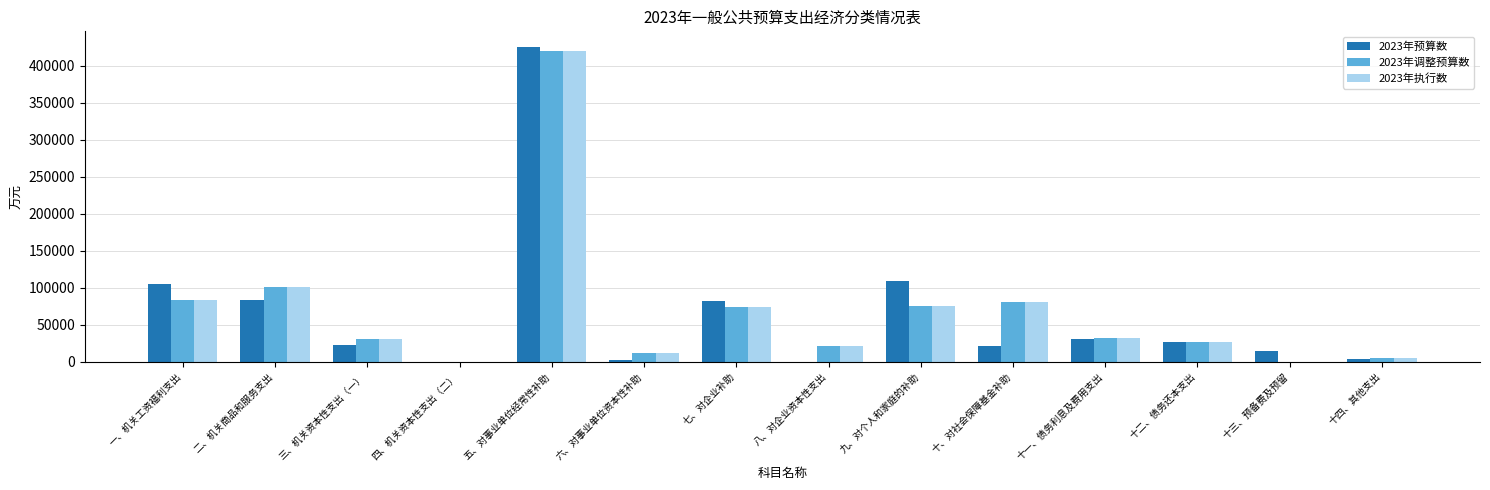

At which category does the chart reach its peak across all series?

五、对事业单位经常性补助